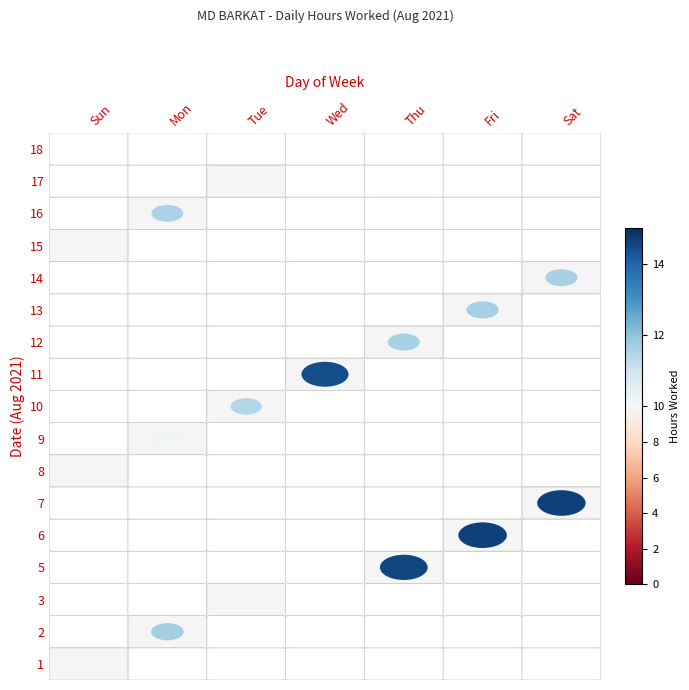

List the series in order of their peak value, lowest first.

18, 3, 17, 8, 1, 15, 9, 10, 16, 12, 14, 13, 2, 11, 5, 7, 6